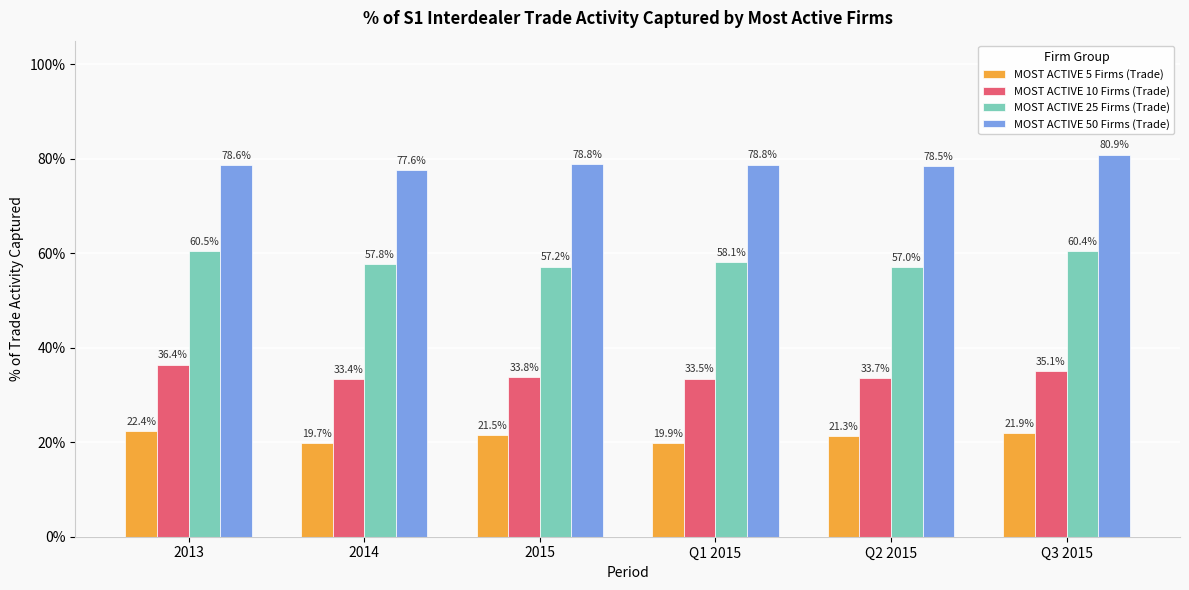

What are all the series names shown in the legend?

MOST ACTIVE 5 Firms (Trade), MOST ACTIVE 10 Firms (Trade), MOST ACTIVE 25 Firms (Trade), MOST ACTIVE 50 Firms (Trade)